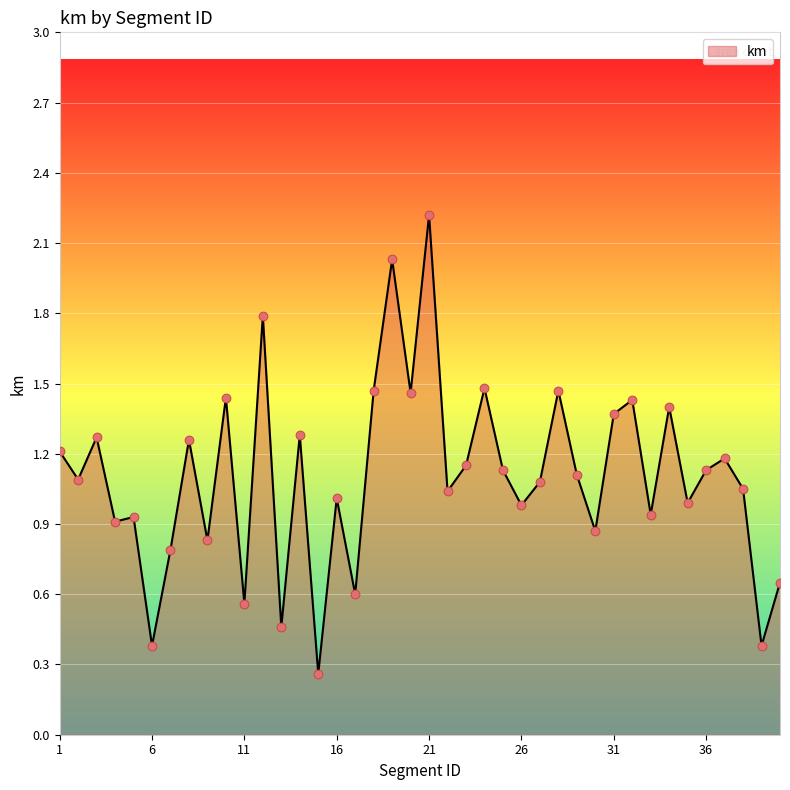

What is the difference between the maximum and minimum values?

2.0